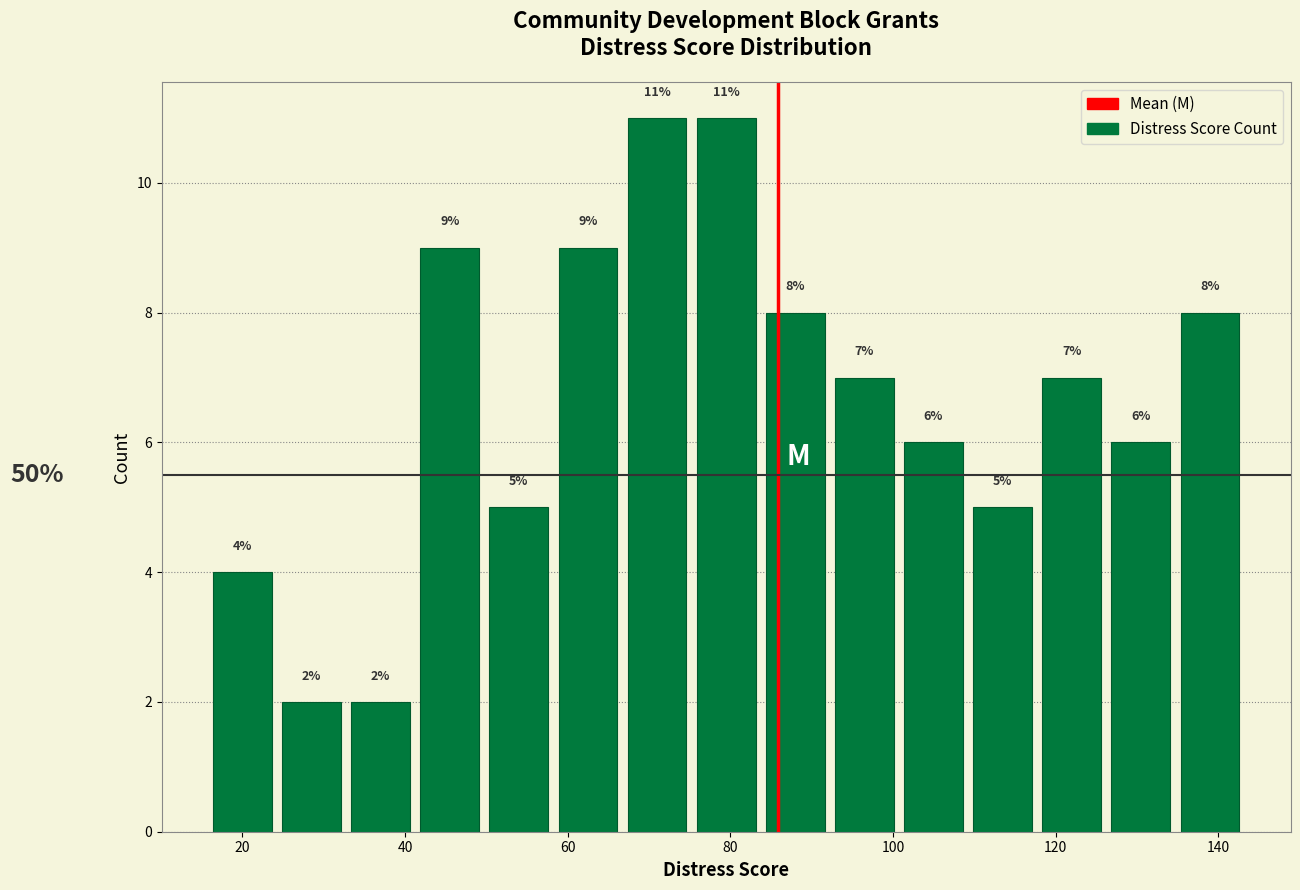

Reading left to right, list every bar in this chart as the range it spans on the x-axis followed by its height. The bar edges are not printed on the chart, so give them approximately, as read against the axis.

16 to 24: 4
24 to 32: 2
32 to 42: 2
42 to 50: 9
50 to 58: 5
58 to 66: 9
66 to 76: 11
76 to 84: 11
84 to 92: 8
92 to 100: 7
100 to 110: 6
110 to 118: 5
118 to 126: 7
126 to 134: 6
134 to 144: 8